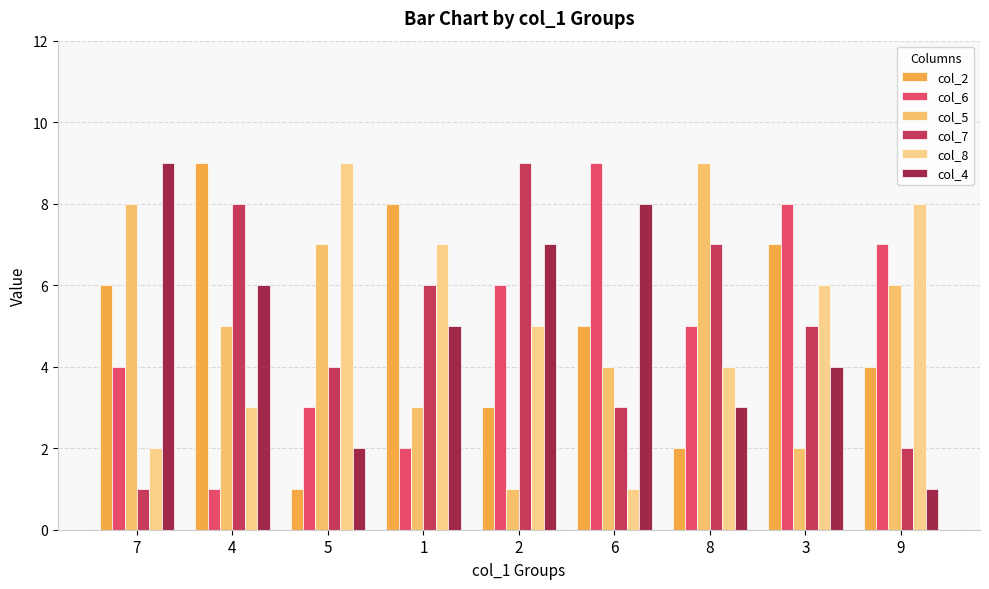

How many groups of bars are there?

9